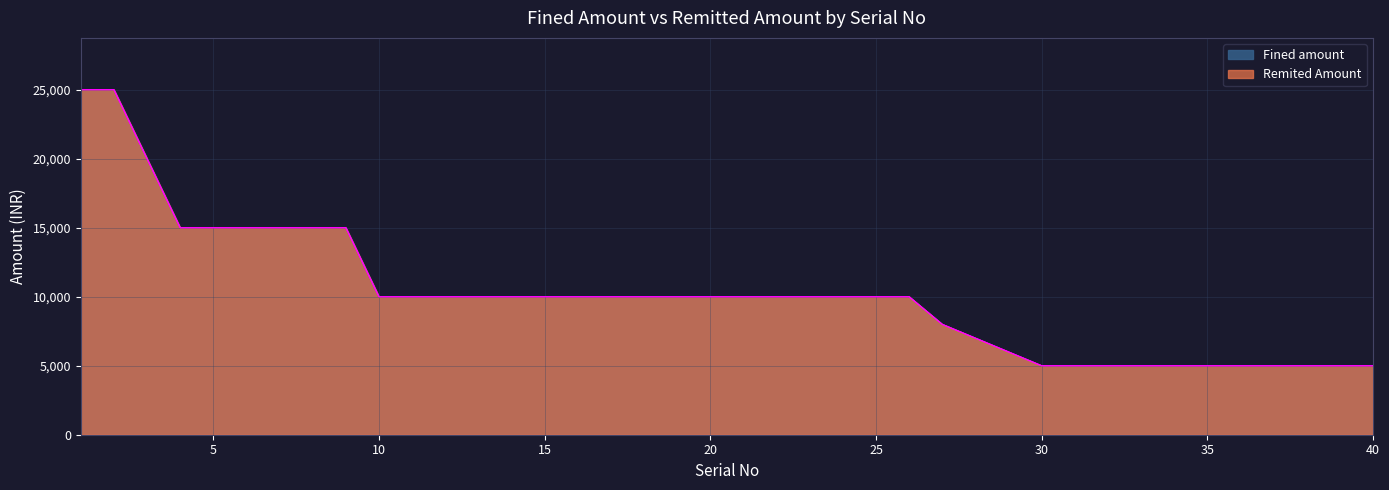

What is the total value across all series at 40?

10000